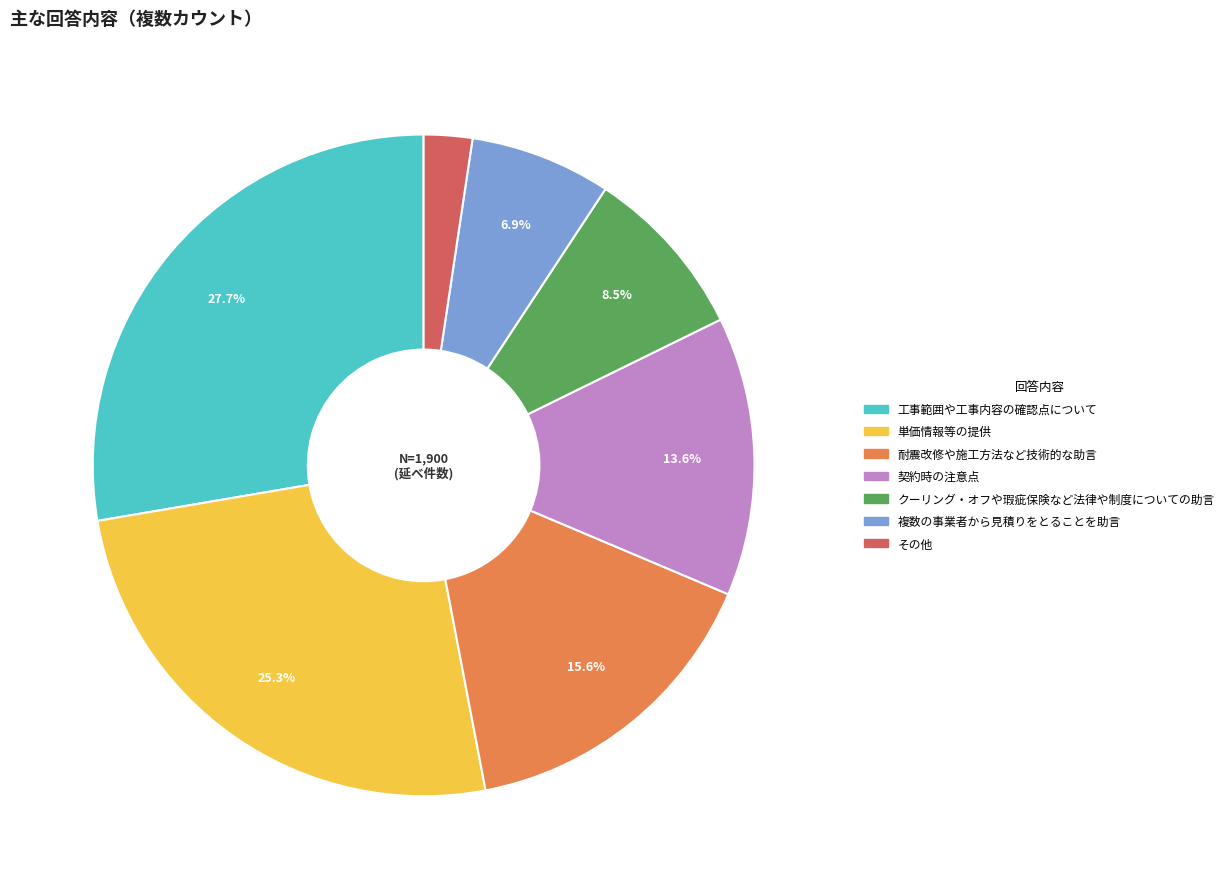

To the nearest percent, what is the combined percentage of 契約時の注意点 and クーリング・オフや瑕疵保険など法律や制度についての助言?

22%